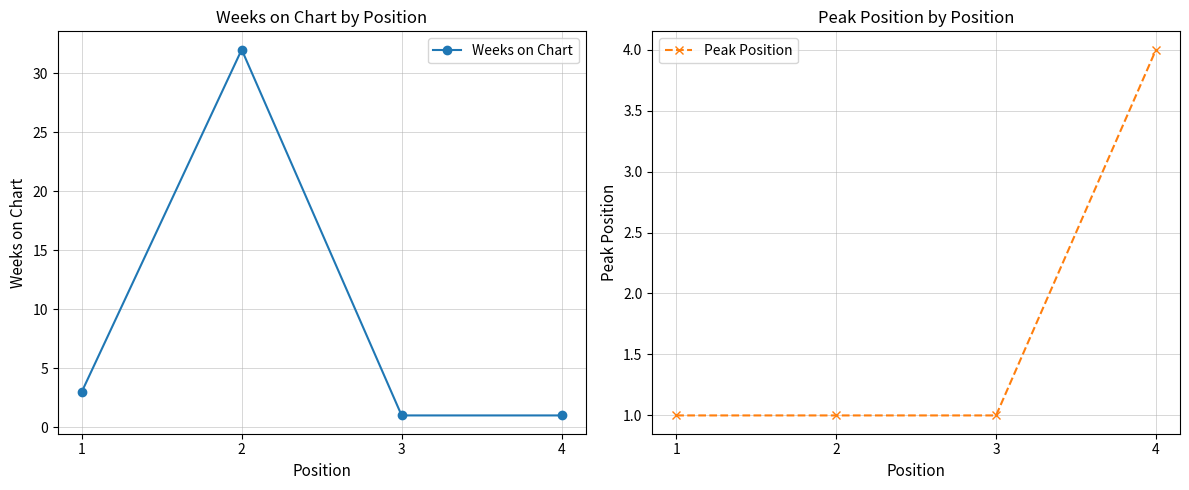

Reading left to right, extract all data points from this chart.

Weeks on Chart: 1=3	2=32	3=1	4=1
Peak Position: 1=1	2=1	3=1	4=4